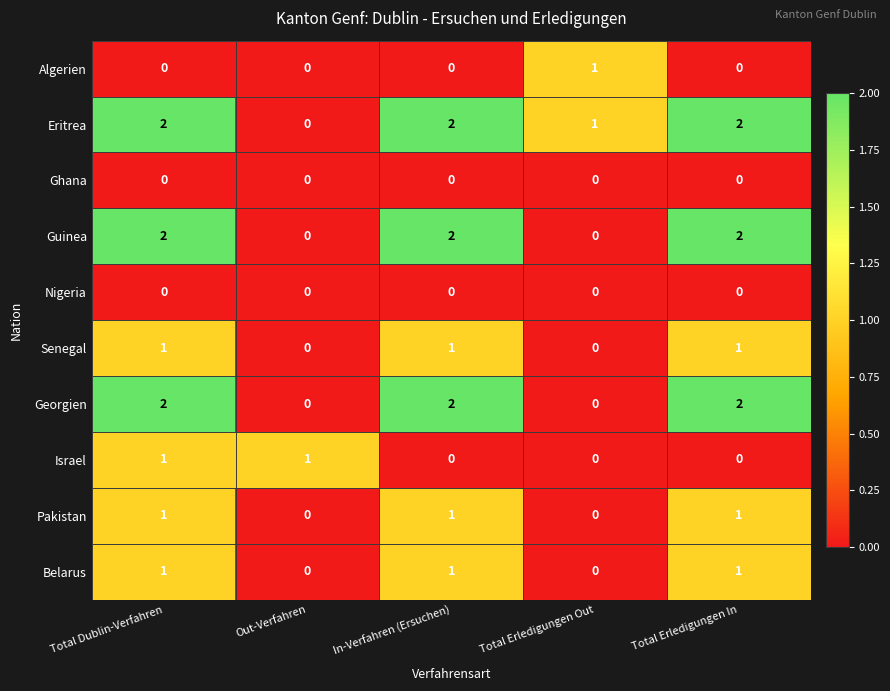

Is the value of Nigeria at In-Verfahren (Ersuchen) greater than the value of Eritrea at In-Verfahren (Ersuchen)?

No